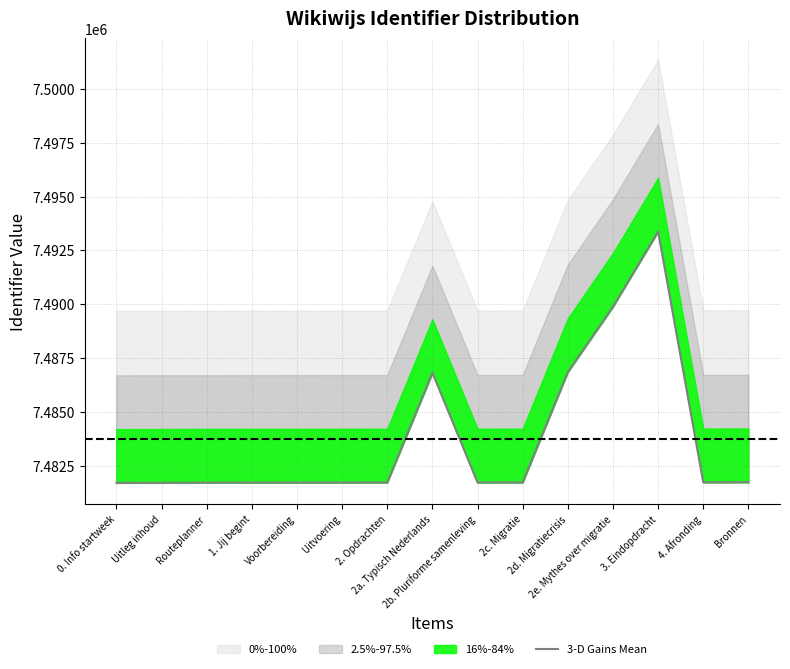

True or false: the data has more than 2 interior local peaks.

False